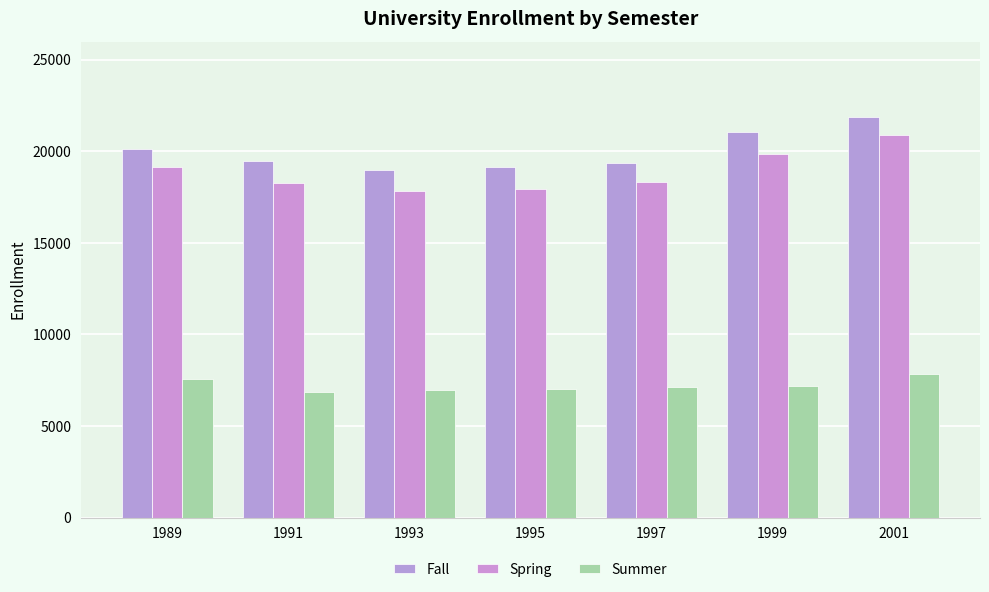

Does the chart contain any negative values?

No